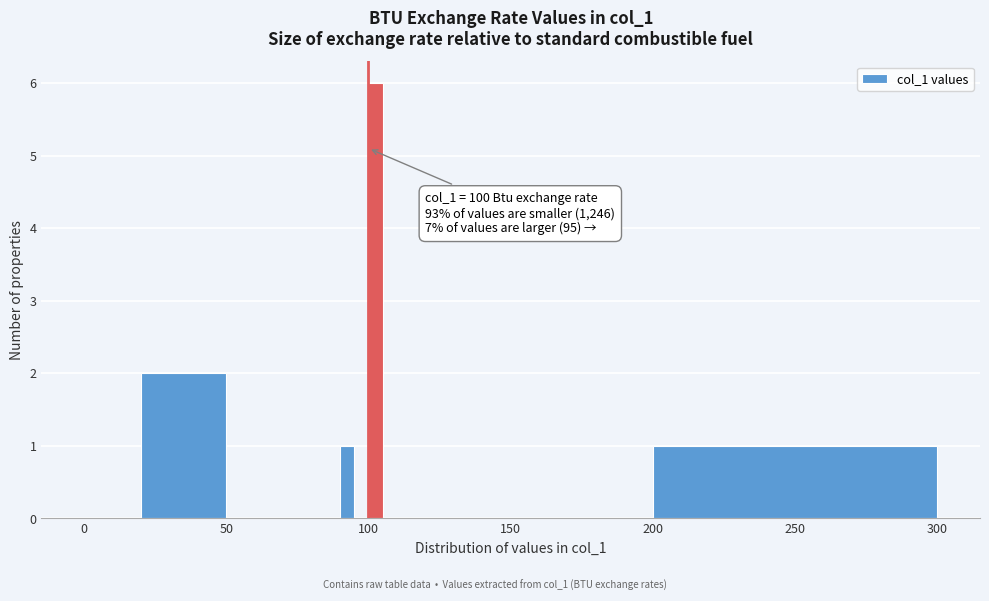

Around what value on the x-axis is the tallest bar? Give the approximate position of its centre, as read against the axis.

105